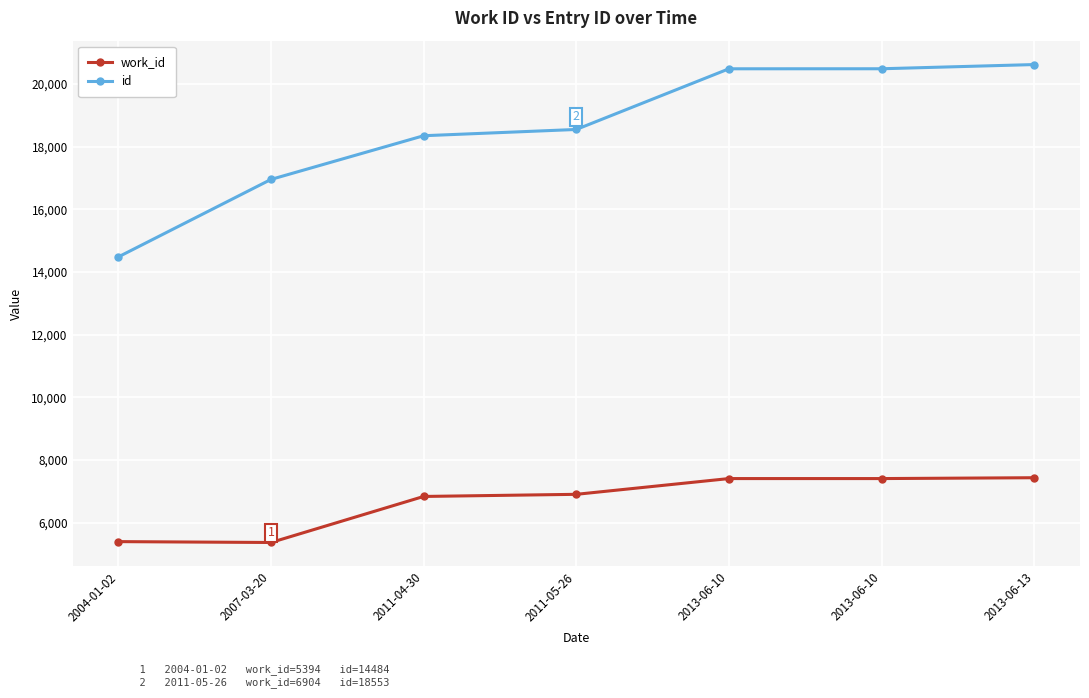

Reading right to left, list all the values displayed in this chart.

work_id: 2013-06-13=7434	2013-06-10=7407	2013-06-10=7407	2011-05-26=6904	2011-04-30=6836	2007-03-20=5366	2004-01-02=5394
id: 2013-06-13=20625	2013-06-10=20491	2013-06-10=20490	2011-05-26=18553	2011-04-30=18353	2007-03-20=16958	2004-01-02=14484